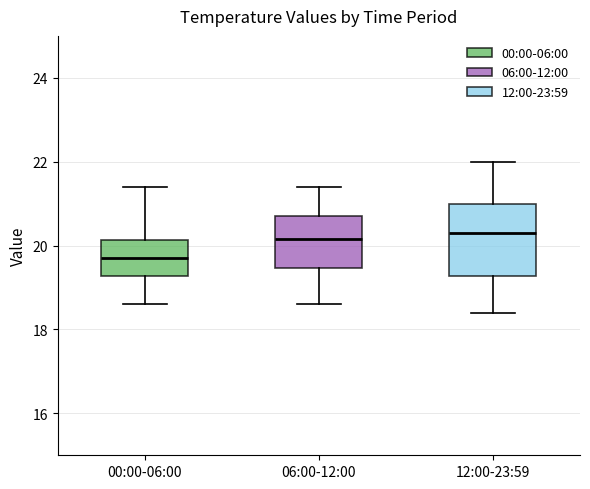

Where is the upper edge of the box for 06:00-12:00 on the y-axis? The values are not printed on the chart, so give them approximately, as read against the axis.

20.8